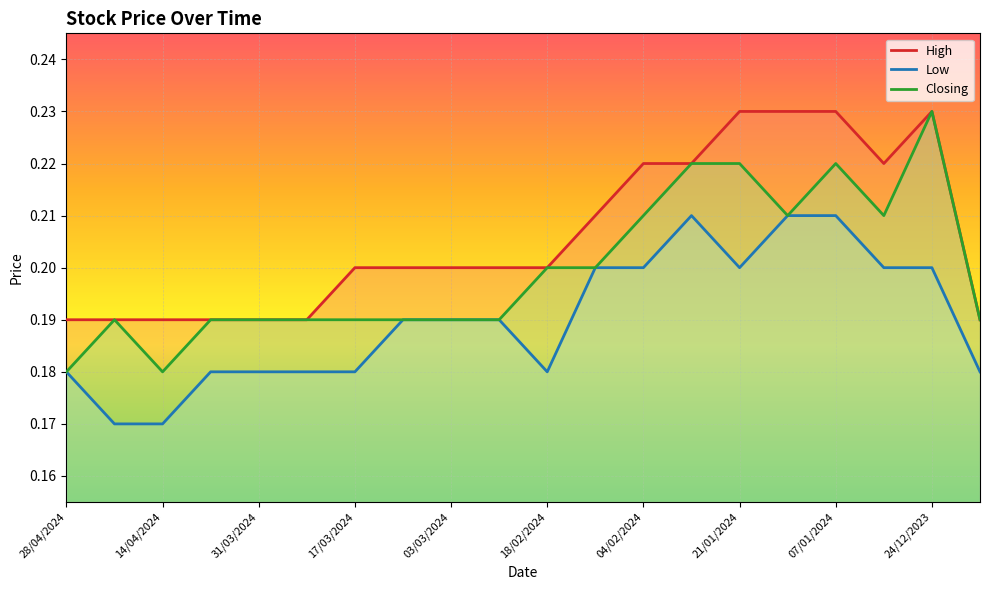

What is the lowest value of the Low series?

0.2